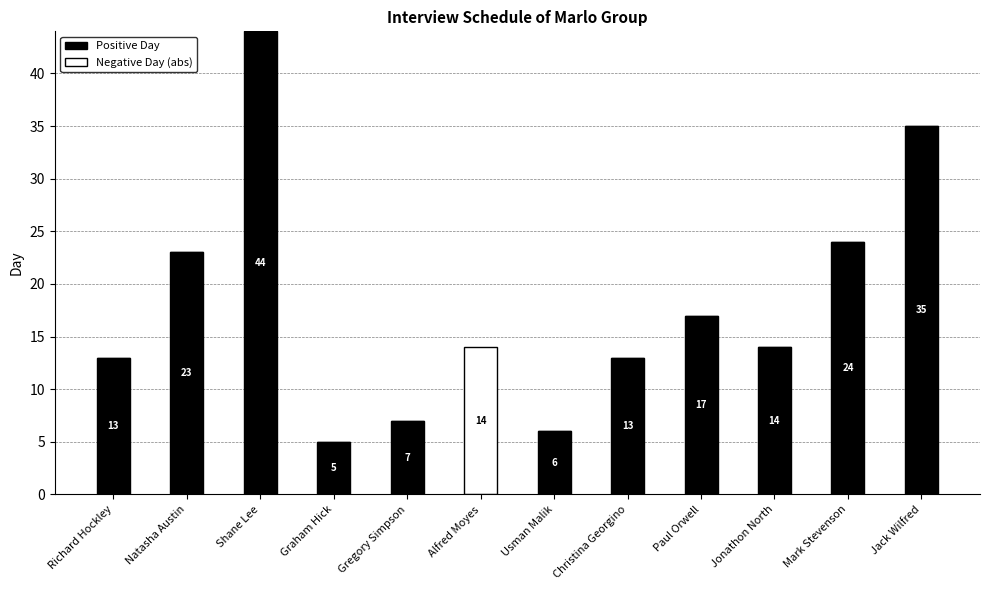

How many distinct data groups are displayed?

2